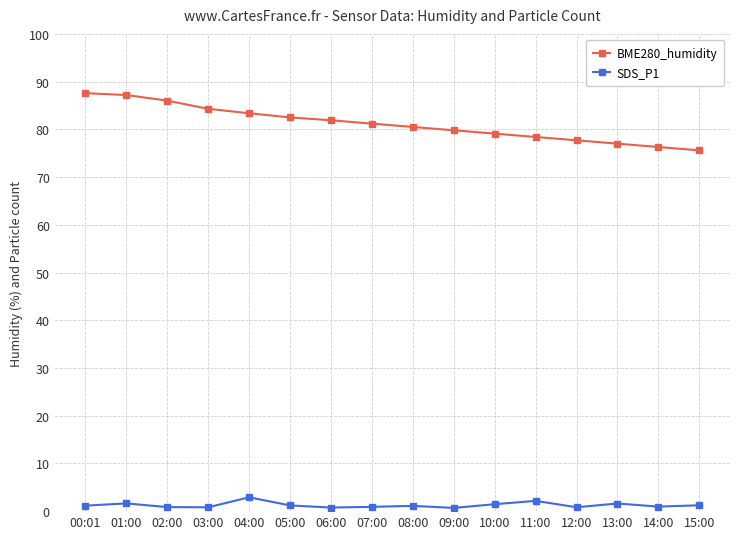

What is the label of the 15th point from the right?

01:00